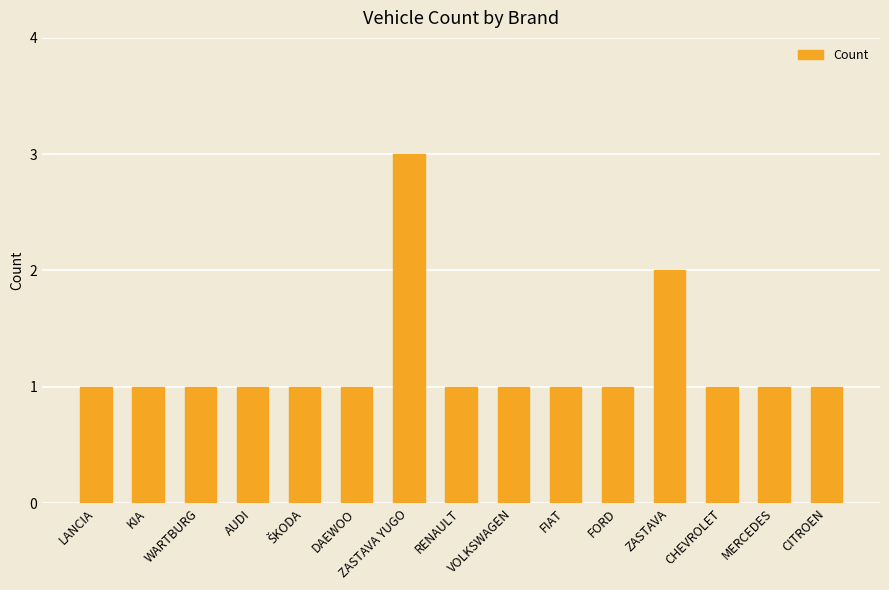

What is the sum of all values?

18